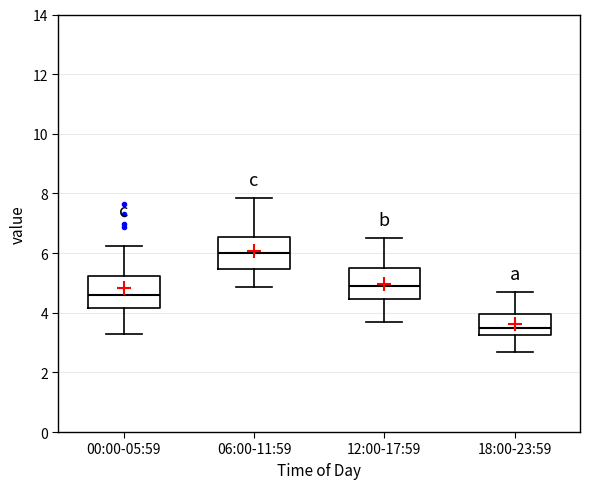

Reading left to right, transcribe this box plot: for each box, give where its median line is, the range the box spans, and where its two whiskers end, as read against the y-axis. The values are not printed on the chart, so give them approximately, as read against the axis.

00:00-05:59: median 4.6, box 4.2 to 5.2, whiskers 3.2 to 6.2
06:00-11:59: median 6.0, box 5.4 to 6.6, whiskers 4.8 to 7.8
12:00-17:59: median 5.0, box 4.4 to 5.6, whiskers 3.8 to 6.6
18:00-23:59: median 3.6, box 3.2 to 4.0, whiskers 2.8 to 4.8